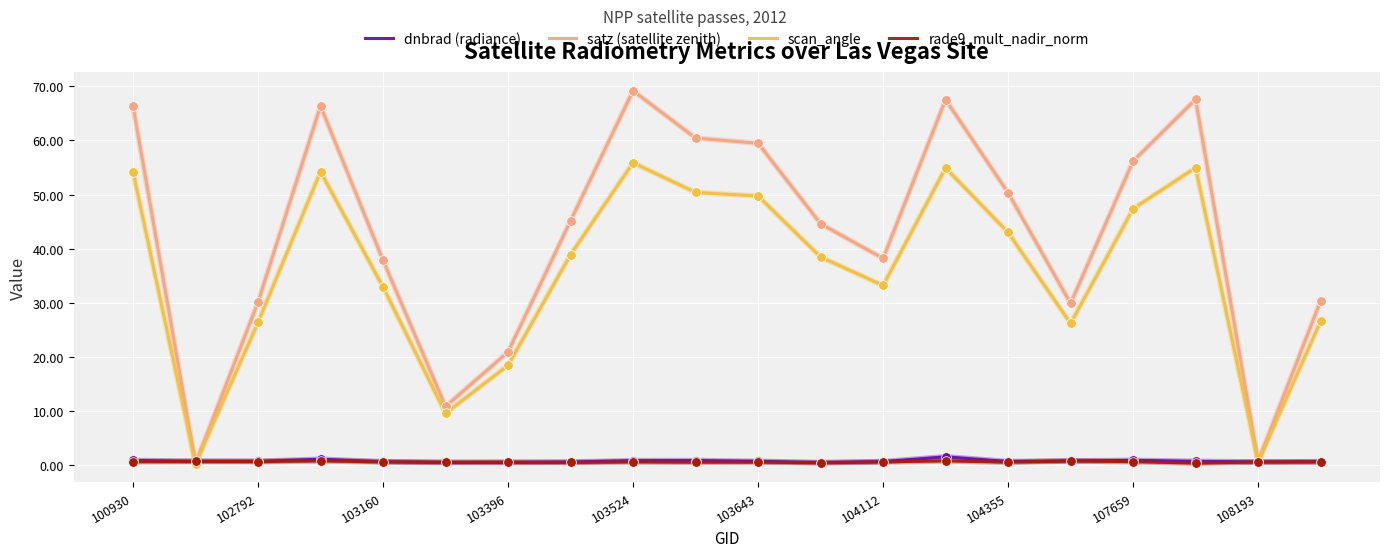

Which series has the largest total across all categories?

satz (satellite zenith)